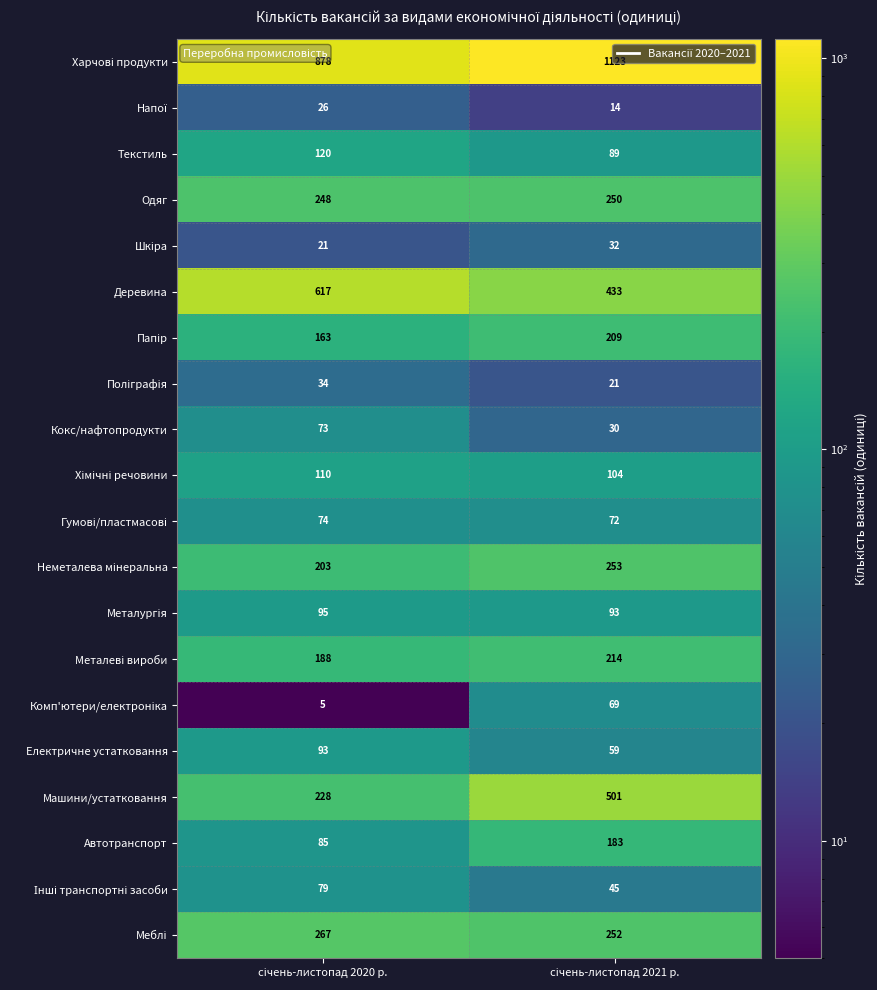

What is the smallest value displayed?

5